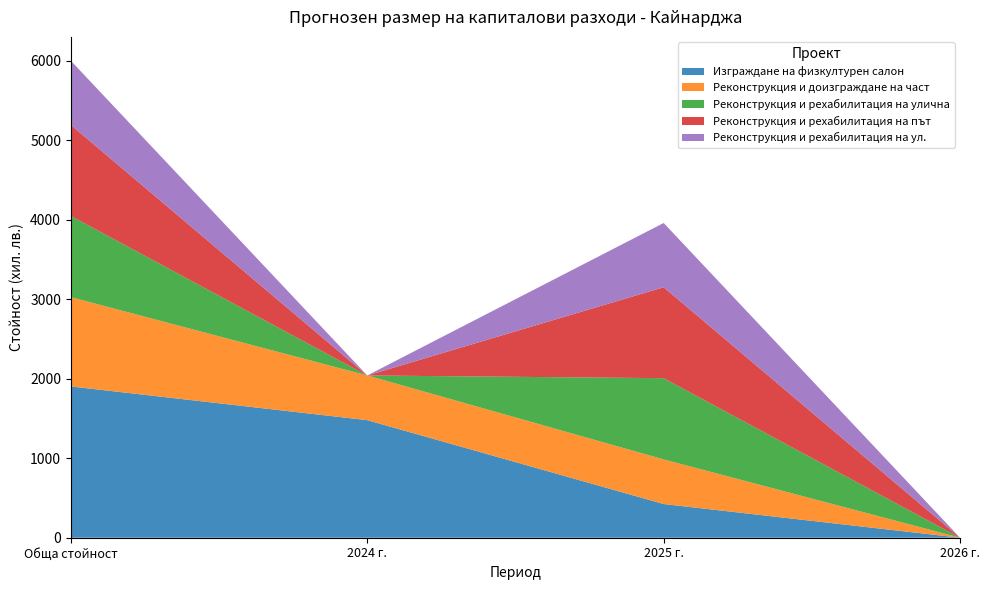

Reading left to right, transcribe all the data shown in this chart.

Изграждане на физкултурен салон: Обща стойност=1903	2024 г.=1479	2025 г.=424	2026 г.=0
Реконструкция и доизграждане на част: Обща стойност=1123	2024 г.=562	2025 г.=561	2026 г.=0
Реконструкция и рехабилитация на улична: Обща стойност=1022	2024 г.=0	2025 г.=1022	2026 г.=0
Реконструкция и рехабилитация на път: Обща стойност=1144	2024 г.=0	2025 г.=1144	2026 г.=0
Реконструкция и рехабилитация на ул.: Обща стойност=808	2024 г.=0	2025 г.=808	2026 г.=0